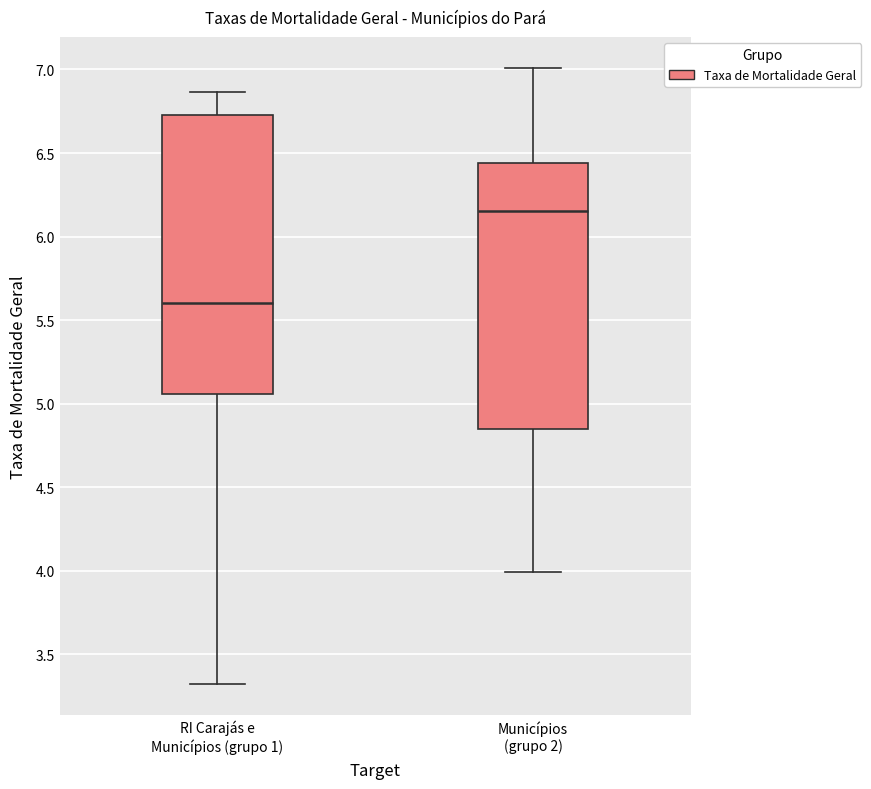

Reading left to right, transcribe this box plot: for each box, give where its median line is, the range the box spans, and where its two whiskers end, as read against the y-axis. The values are not printed on the chart, so give them approximately, as read against the axis.

RI Carajás e Municípios (grupo 1): median 5.60, box 5.05 to 6.75, whiskers 3.30 to 6.85
Municípios (grupo 2): median 6.15, box 4.85 to 6.45, whiskers 4.00 to 7.00